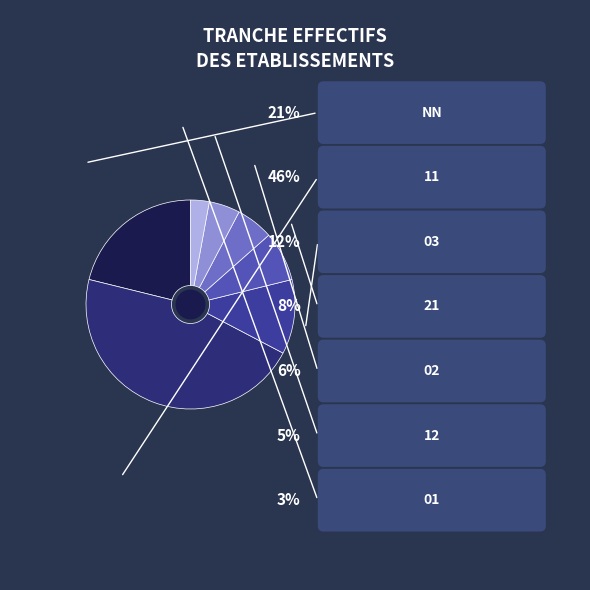

To the nearest percent, what portion does 01 represent?

3%